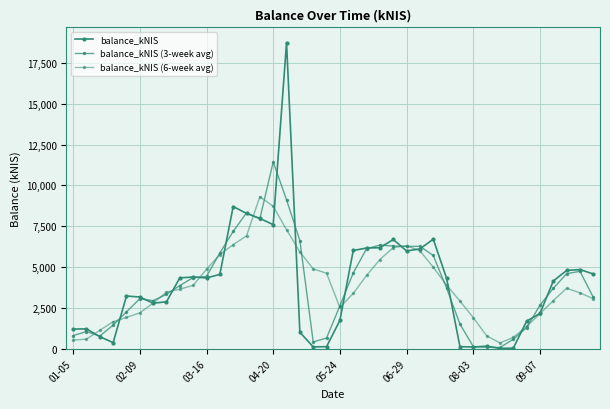

What is the value of the balance_kNIS point at the 30th from the left?

126.8